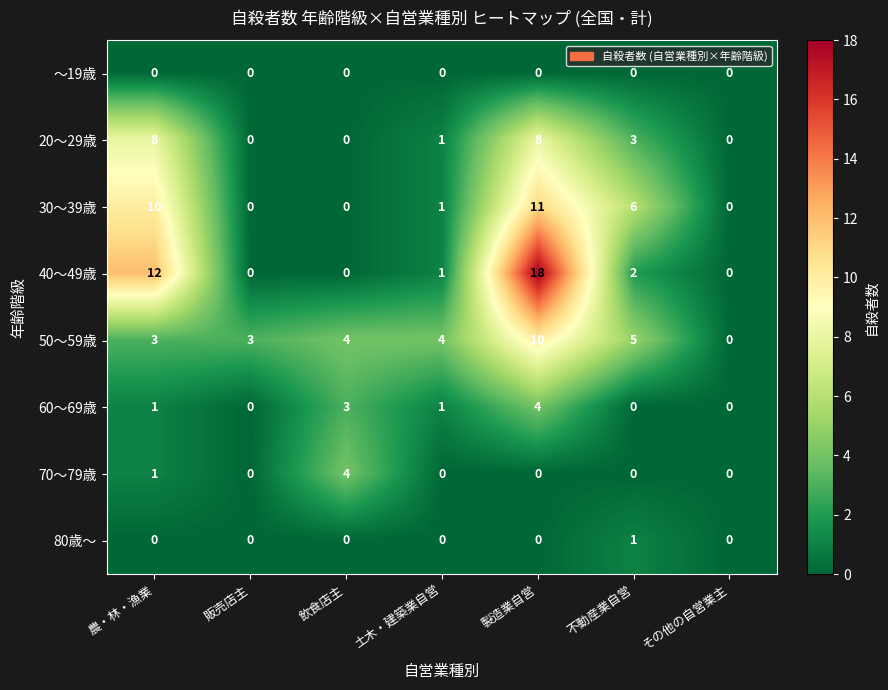

What is the total value across all series at 土木・建築業自営?

8